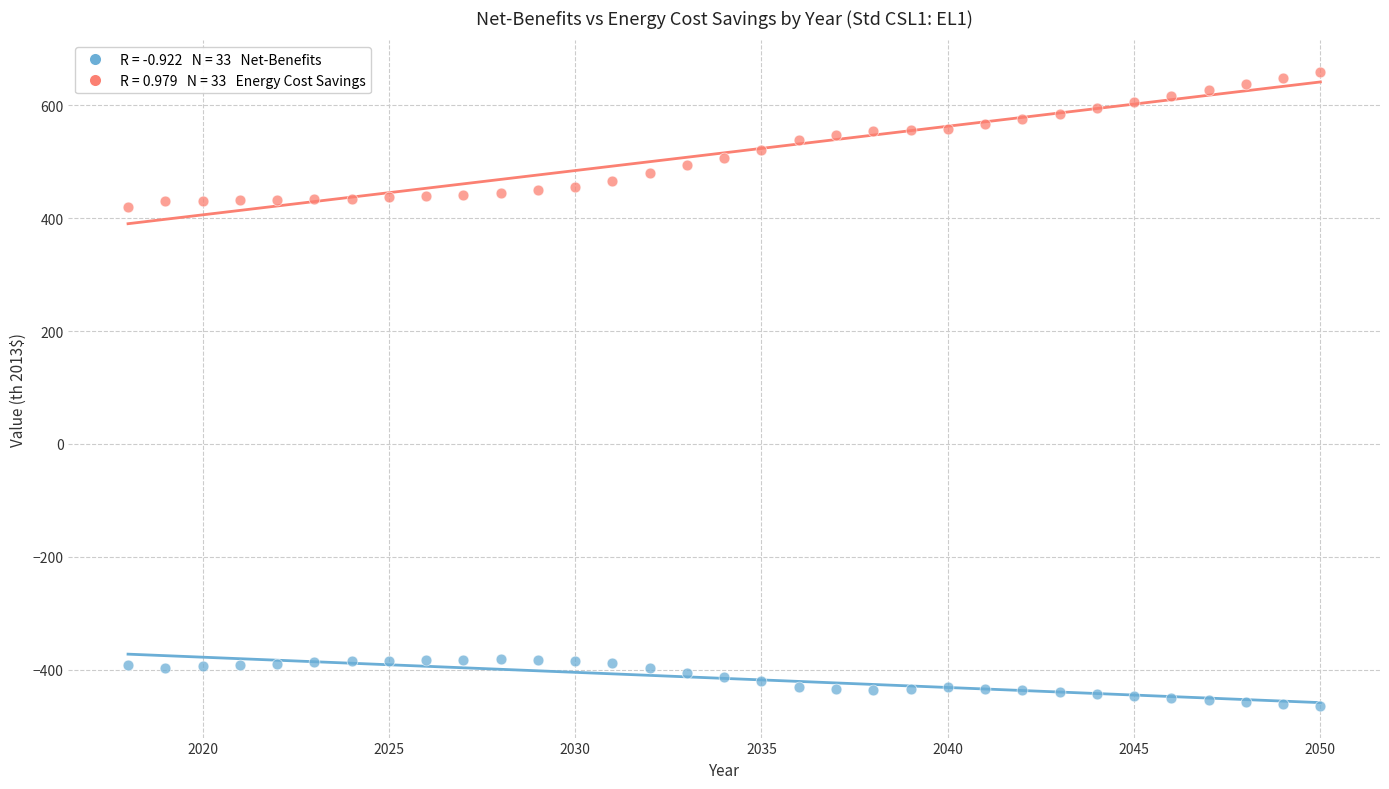

Across all data points, what is the range of X values (max minus min)?

32.0